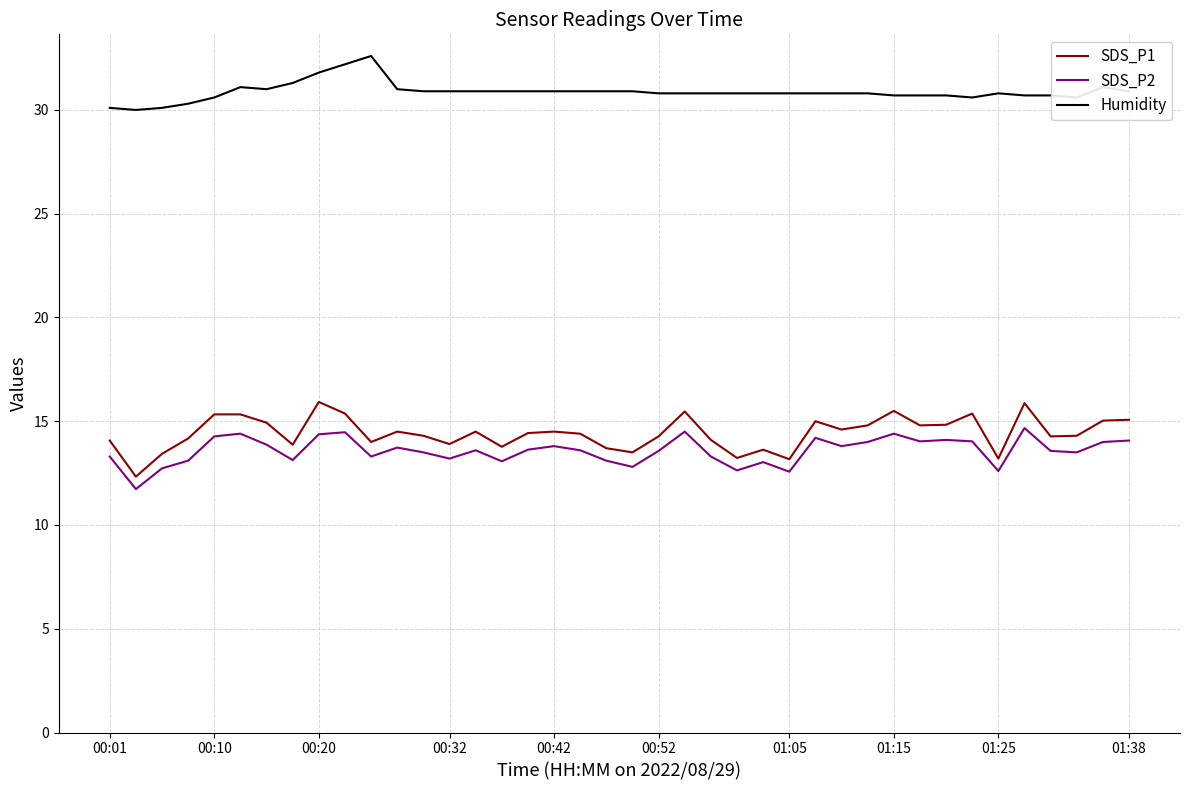

True or false: Humidity has more than 0 interior local peaks.

True